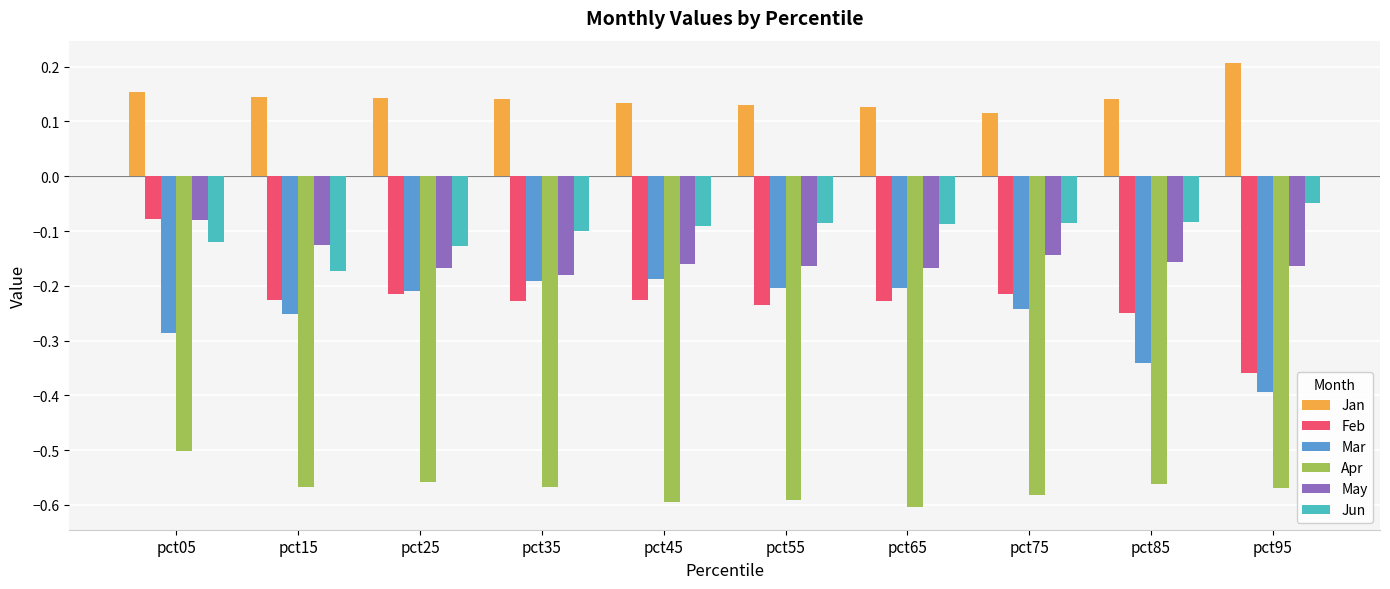

Is it true that Jun equals -0.1 at pct05?

True